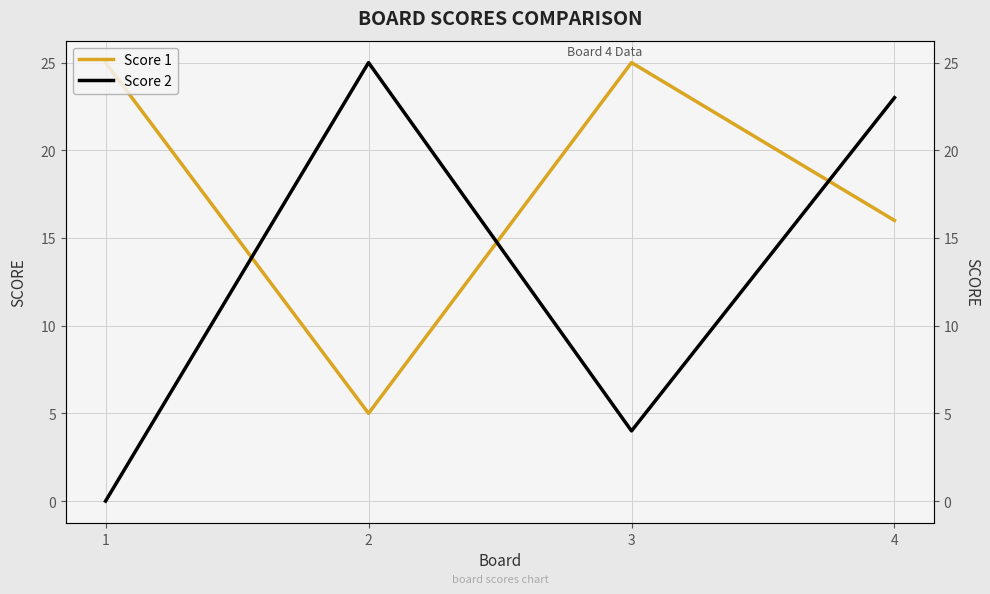

Reading left to right, transcribe all the data shown in this chart.

Score 1: 1=25	2=5	3=25	4=16
Score 2: 1=0	2=25	3=4	4=23